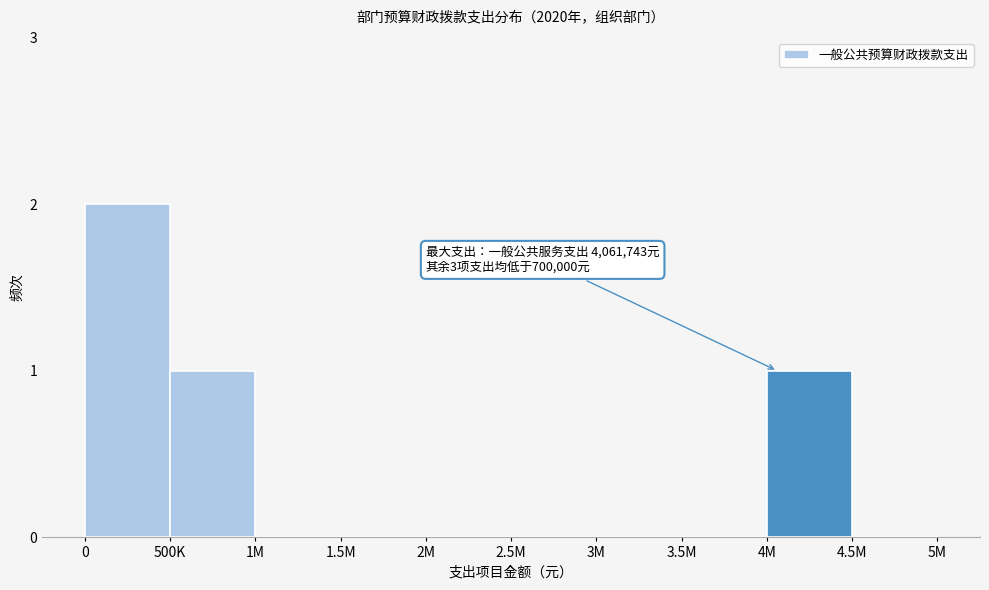

Reading right to left, list all the values displayed in this chart.

4.5M=0	4M=1	3.5M=0	3M=0	2.5M=0	2M=0	1.5M=0	1M=0	500K=1	0=2